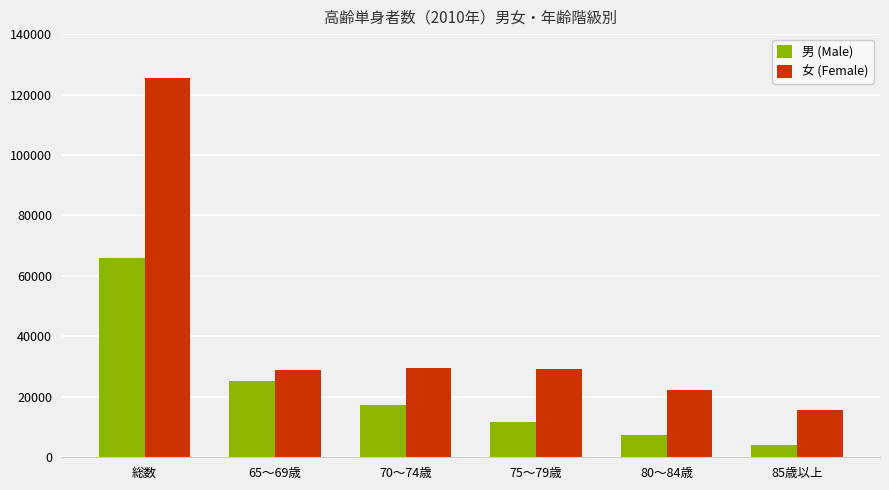

What is the difference between the highest and lowest values at 65～69歳?

3393